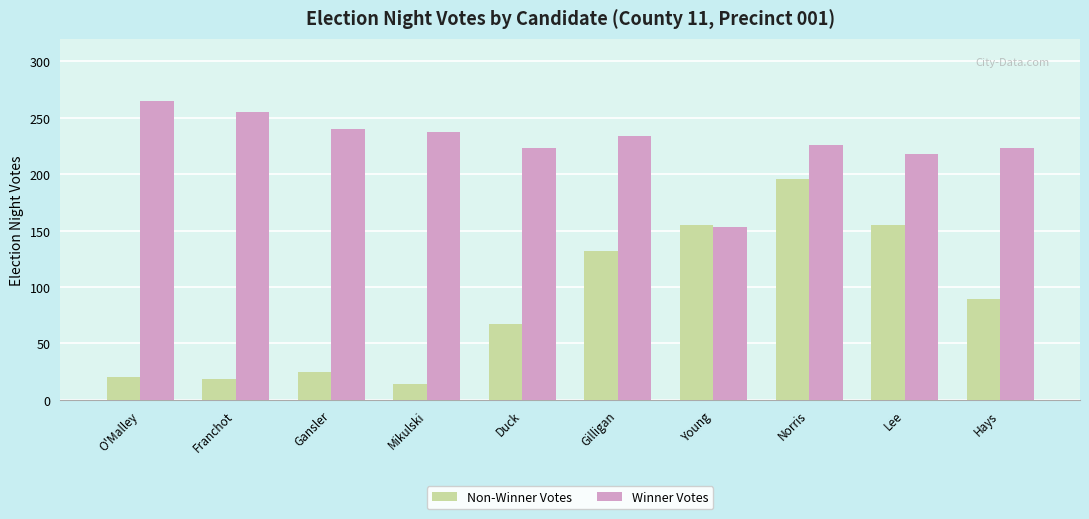

What is the total value across all series at Gilligan?

366